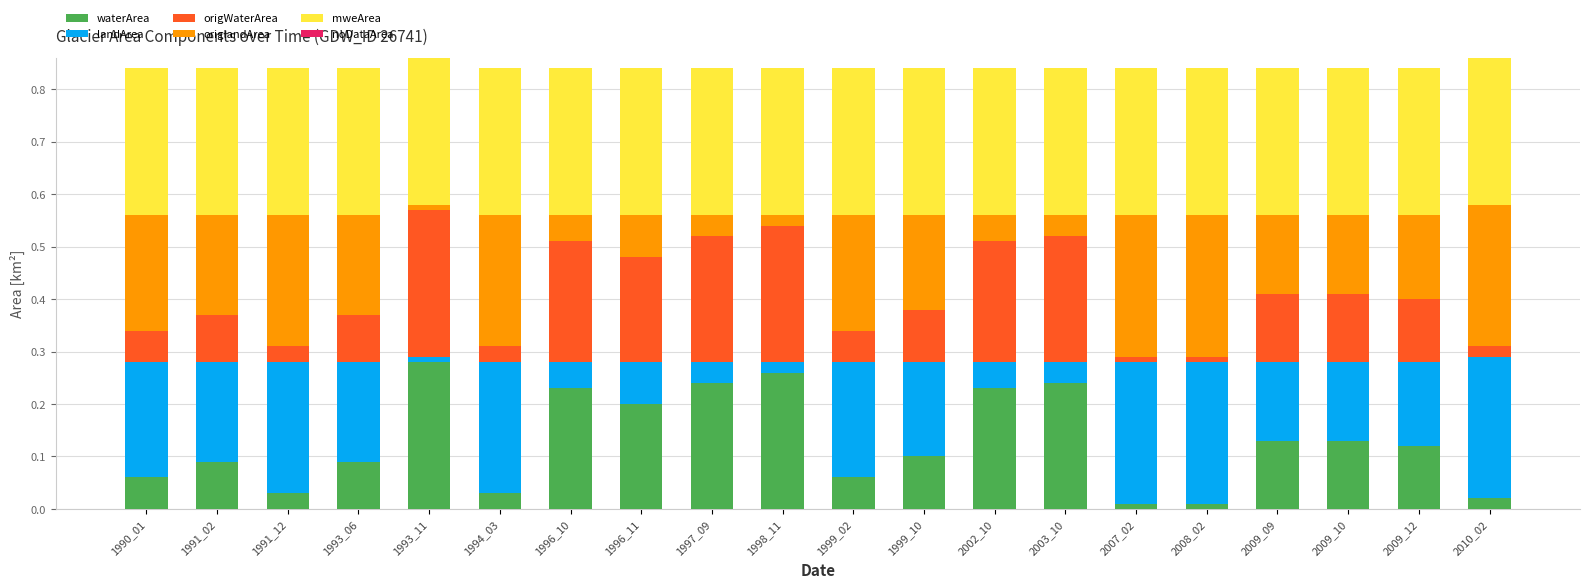

The waterArea series shows 0.0 at 2009_09. True or false?

False